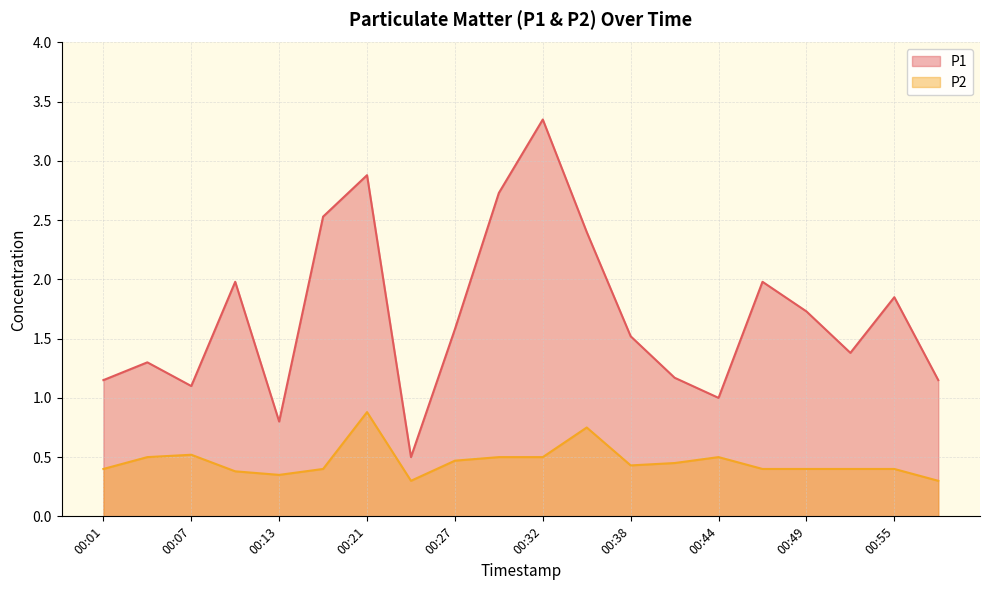

What is the difference between the maximum and minimum values in the P1 series?

2.9